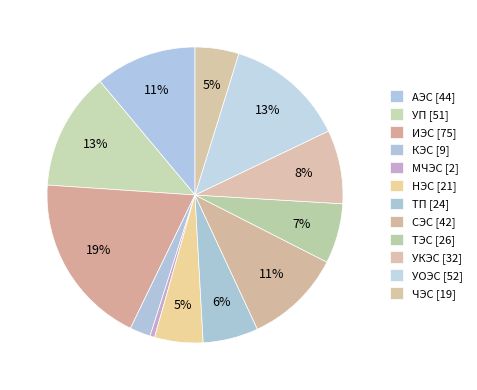

The УП slice represents 27% of the pie. True or false?

False